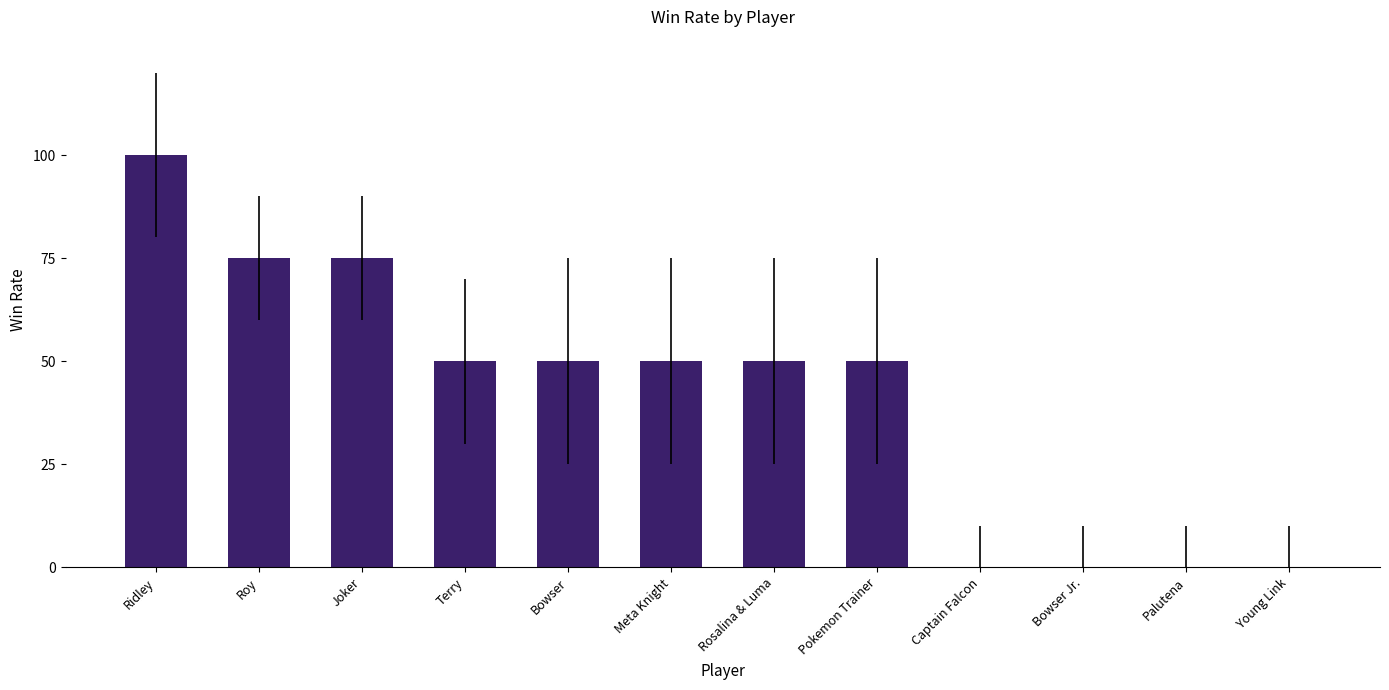

What is the sum of all values?

500